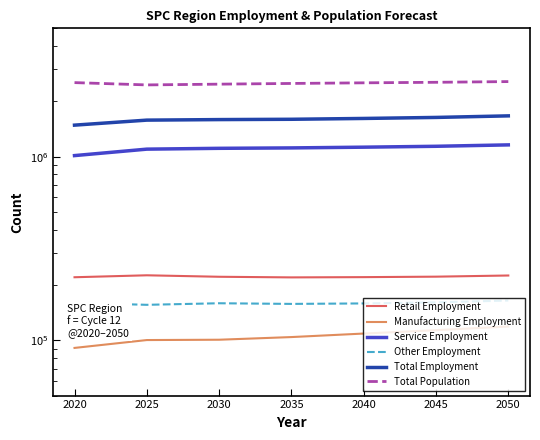

What is the value of the Service Employment point at the 7th from the left?

1159437